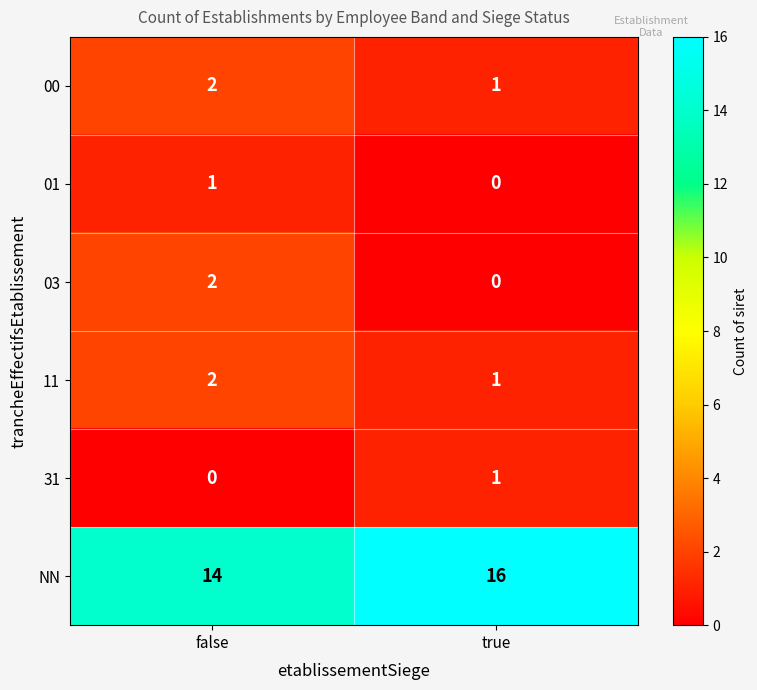

The NN series shows 25 at true. True or false?

False